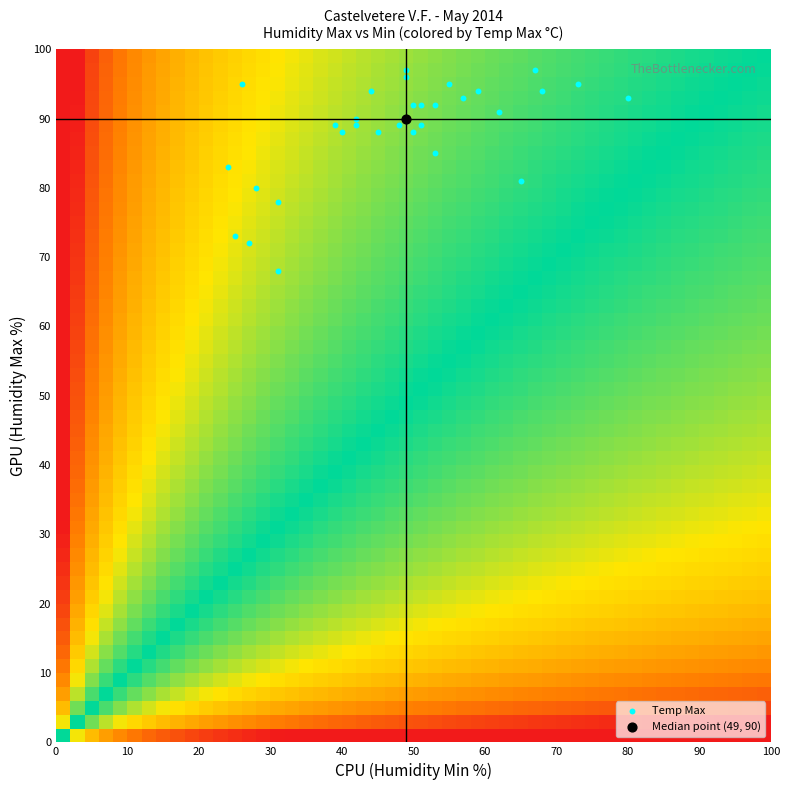

What is the sum of all 6 values?

2212.0